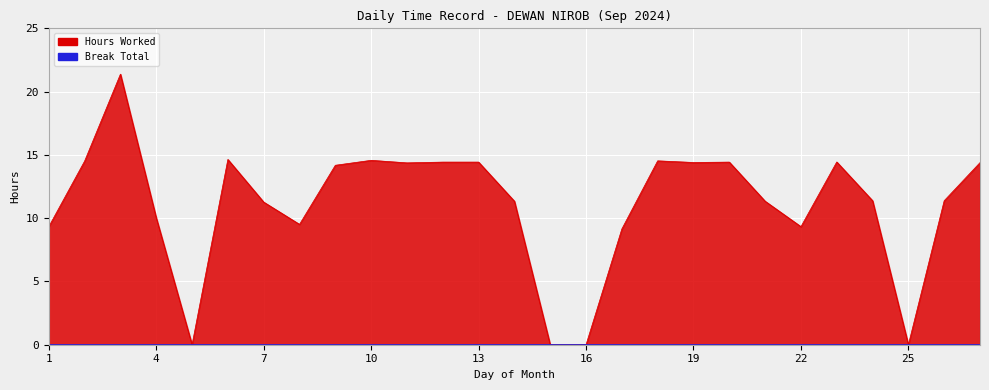

How many interior local peaks (higher than both neighbors) does the data have?

6